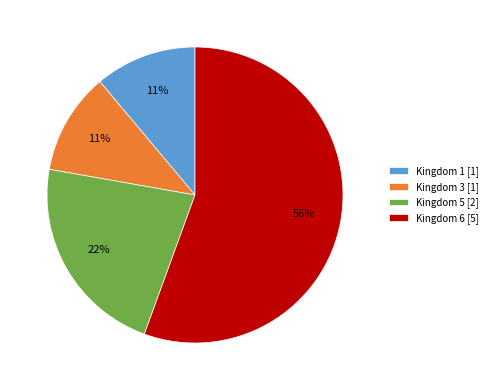

True or false: Kingdom 3 accounts for 28% of the total.

False